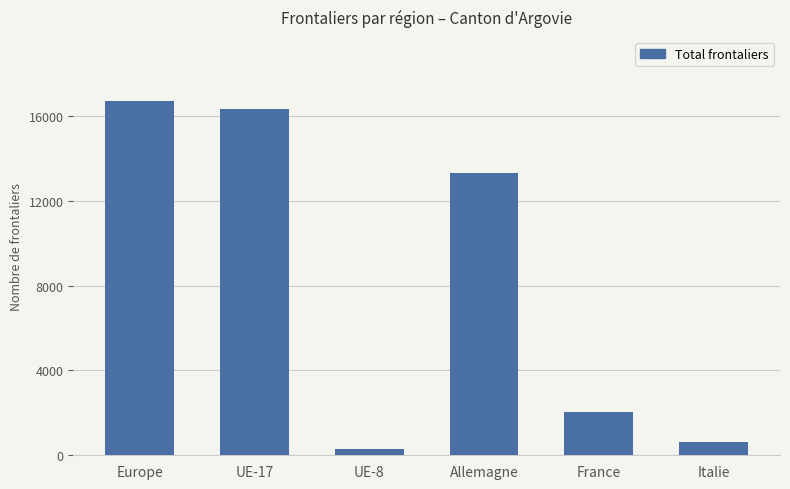

Rank the categories by value from highest to lowest.

Europe, UE-17, Allemagne, France, Italie, UE-8